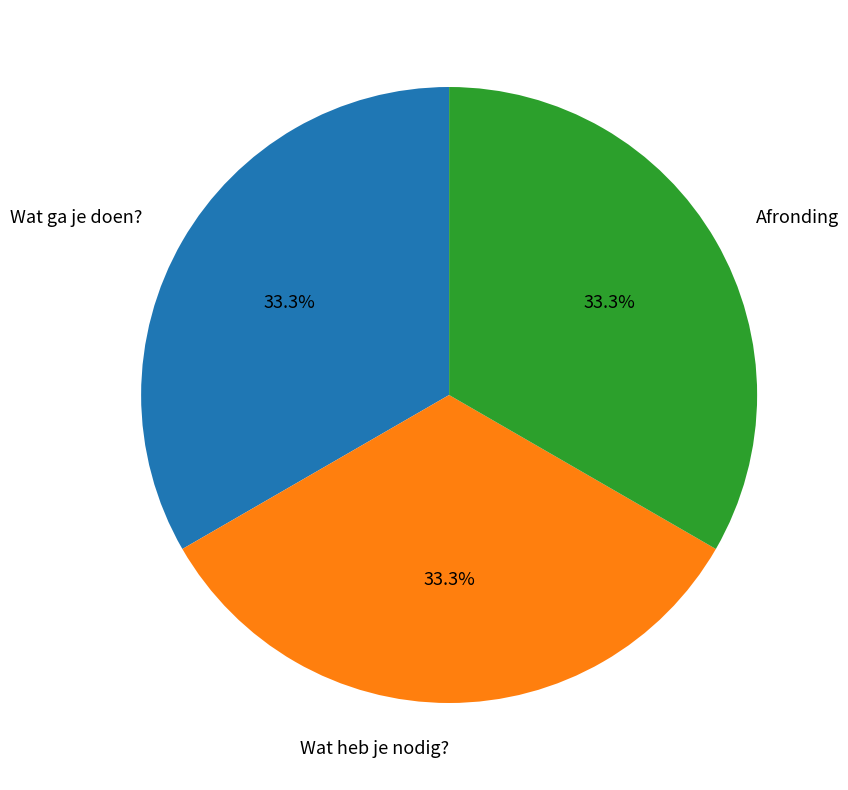

Does Wat ga je doen? represent more than half of the total?

No